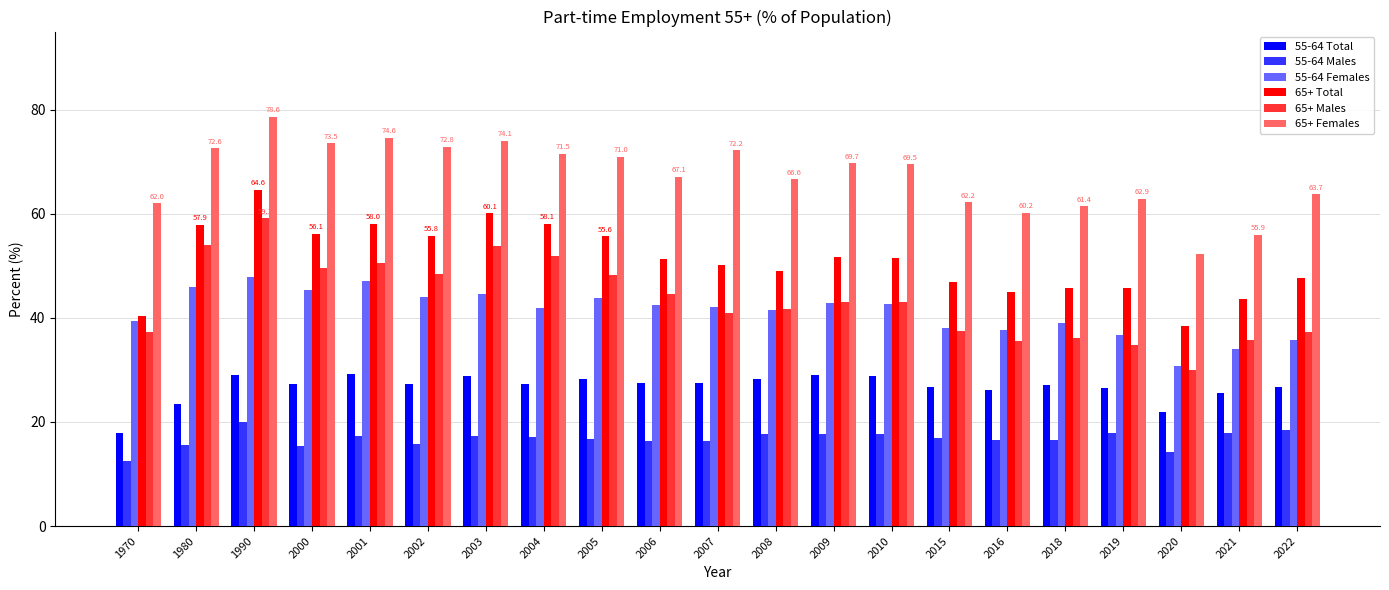

How many bars are there in each group?

6